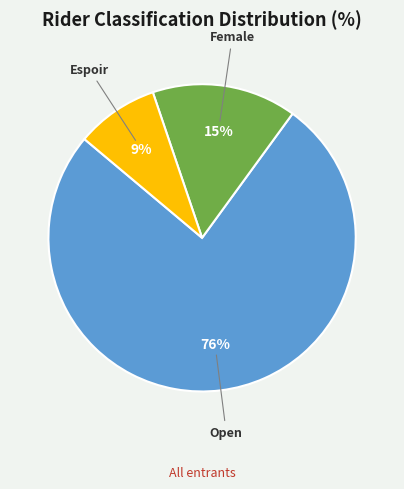

Is there any slice that represents more than half of the pie?

Yes